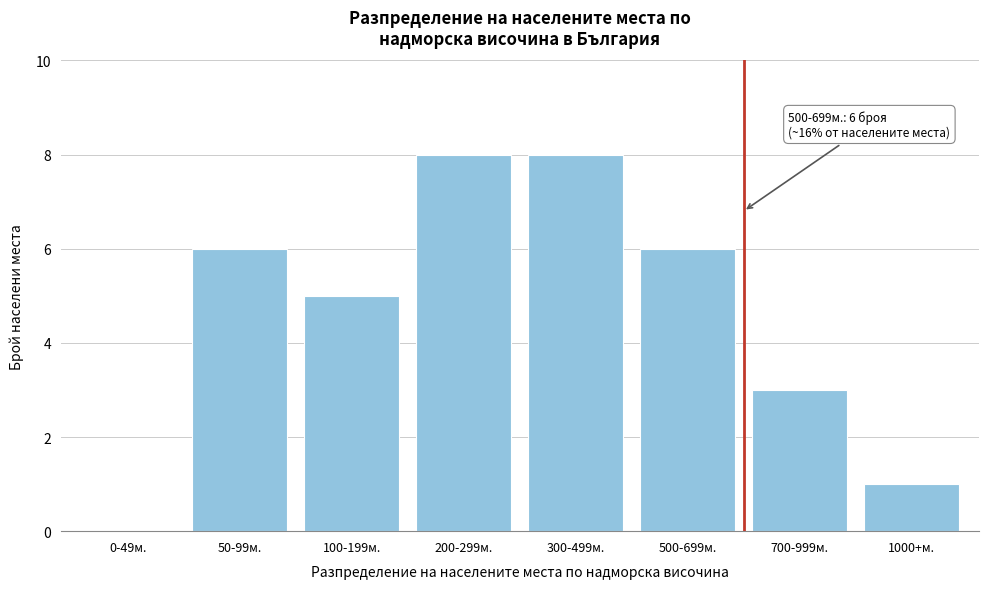

Reading right to left, what are all the values shown in this chart?

1000+м.=1	700-999м.=3	500-699м.=6	300-499м.=8	200-299м.=8	100-199м.=5	50-99м.=6	0-49м.=0